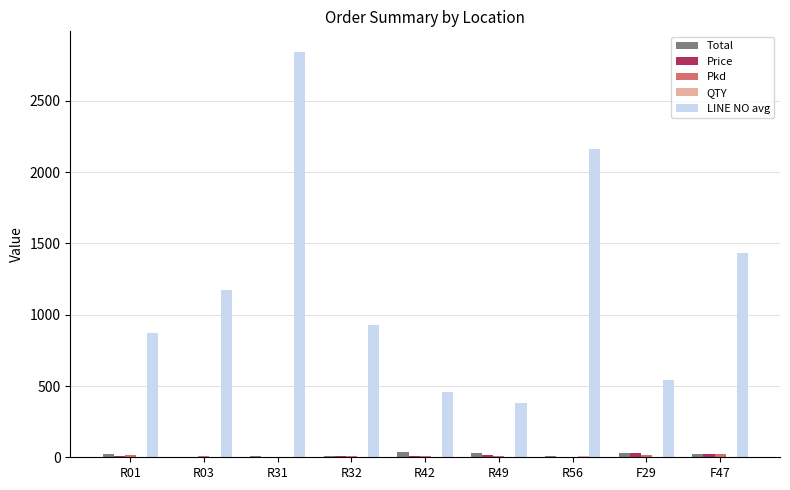

Between R01 and R42, which series saw the biggest shift?

LINE NO avg